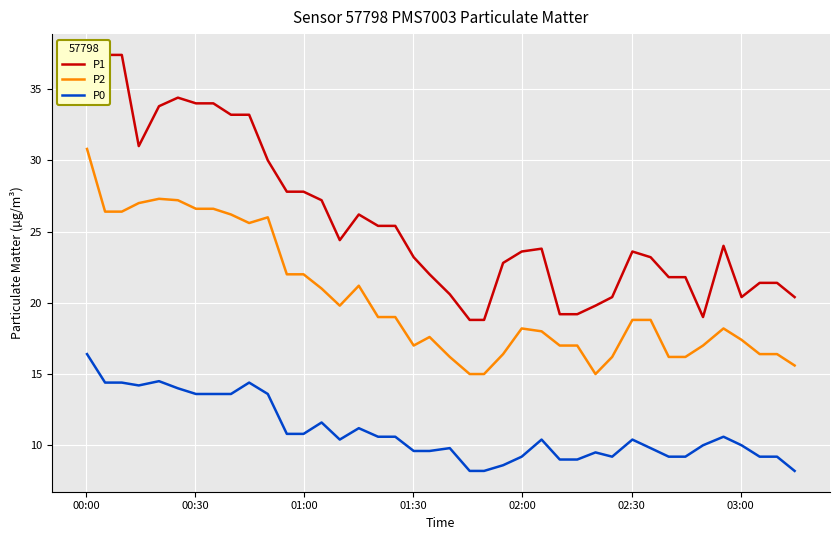

What is the maximum value for P2?

30.8